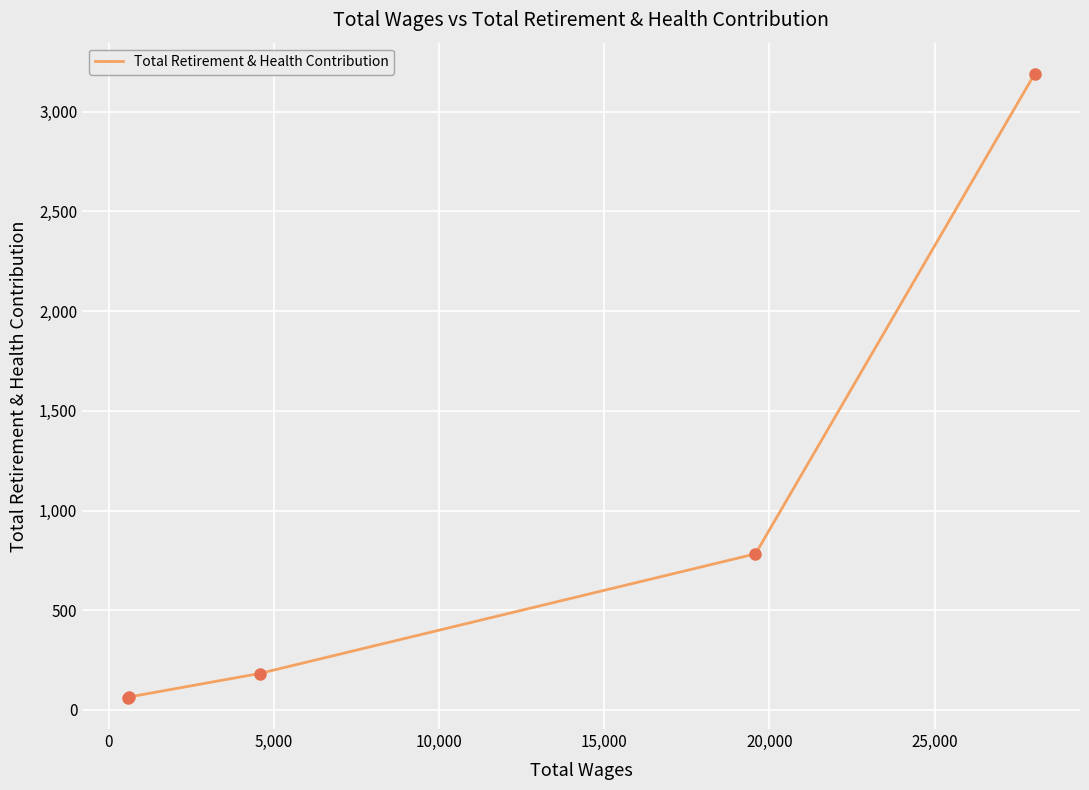

What is the greatest value displayed?

3190